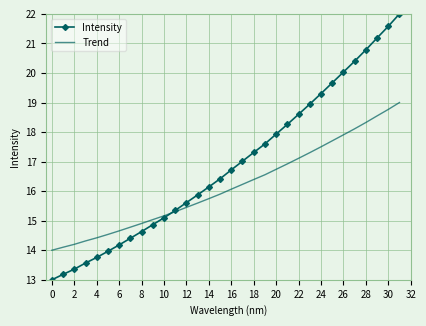

Rank the series by their maximum value, from lowest to highest.

Trend, Intensity